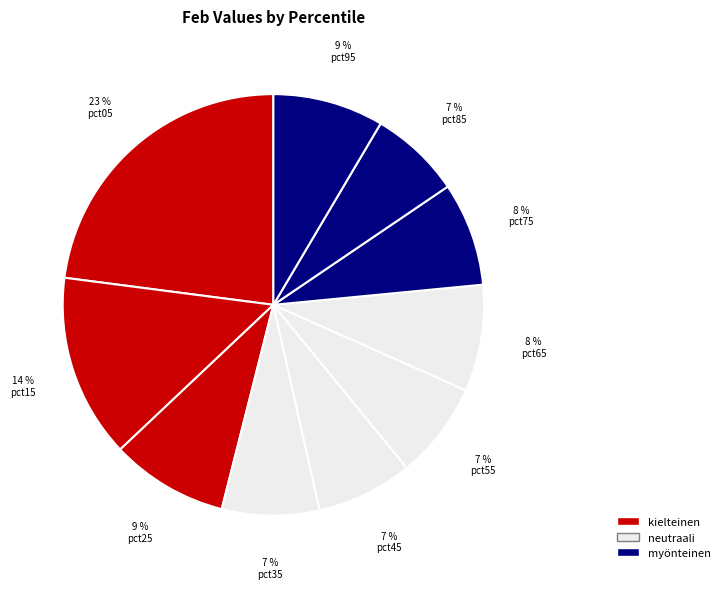

What is the largest slice in the pie chart?

pct05